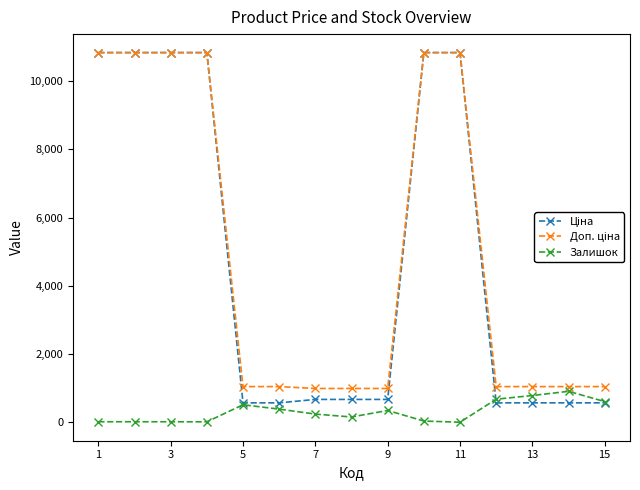

How many lines are shown in the chart?

3